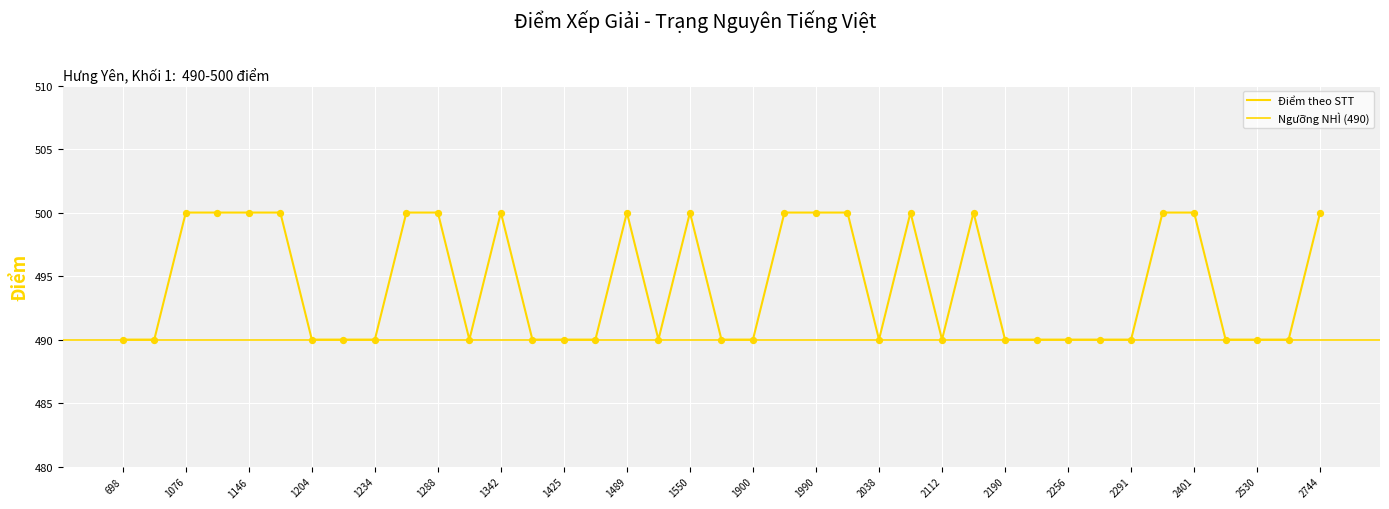

Between 19 and 31, which is larger?

19